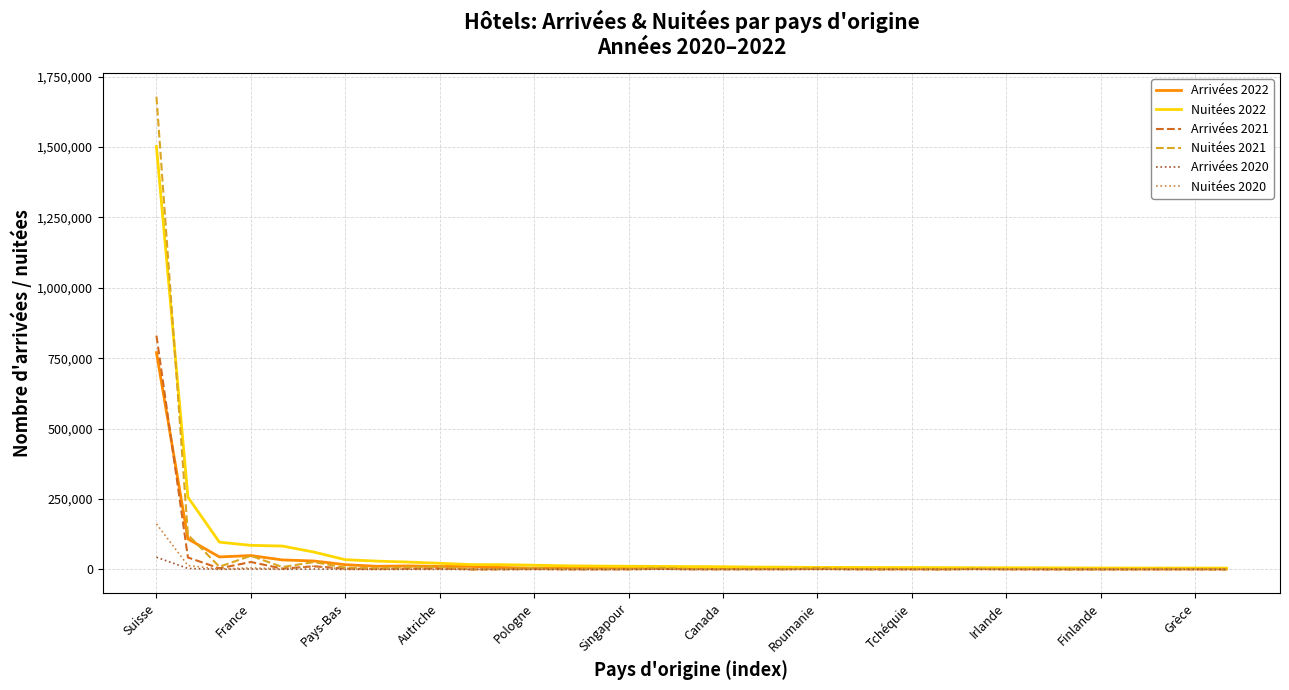

Which series has the widest spread of values?

Nuitées 2021